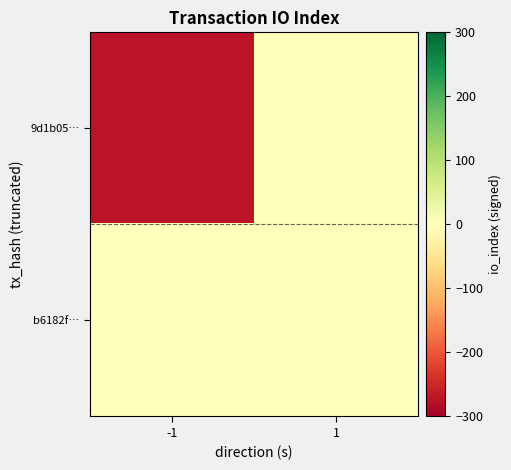

At which category does the chart reach its minimum across all series?

-1